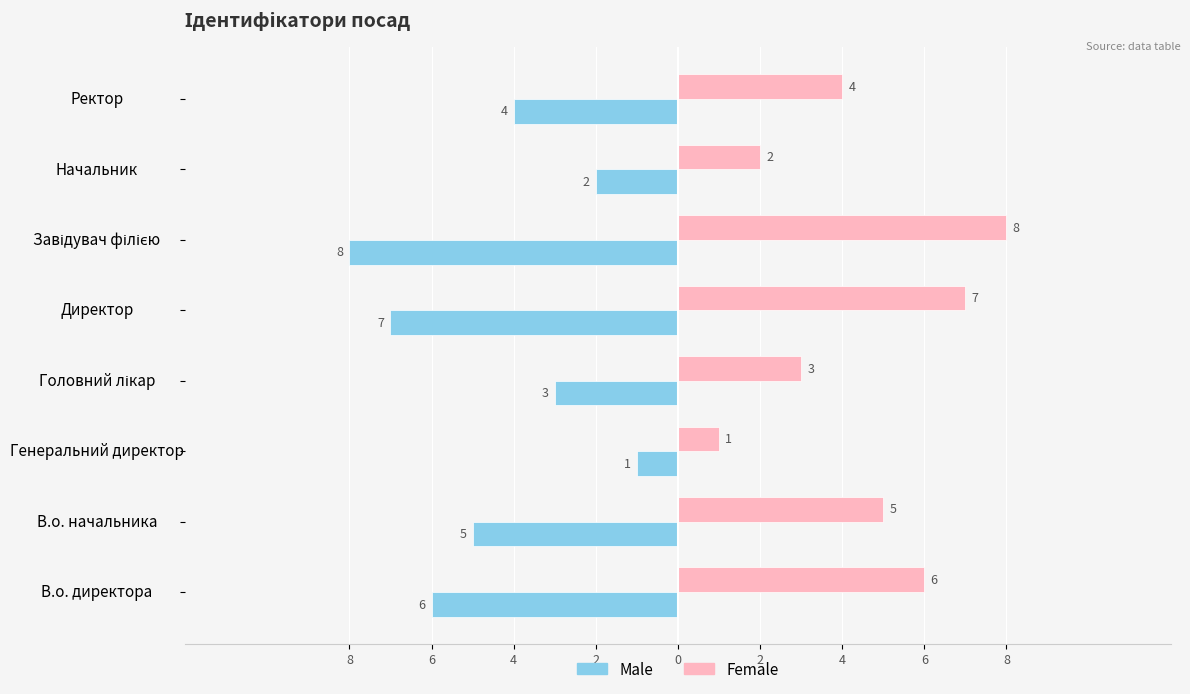

What are all the series names shown in the legend?

Male, Female